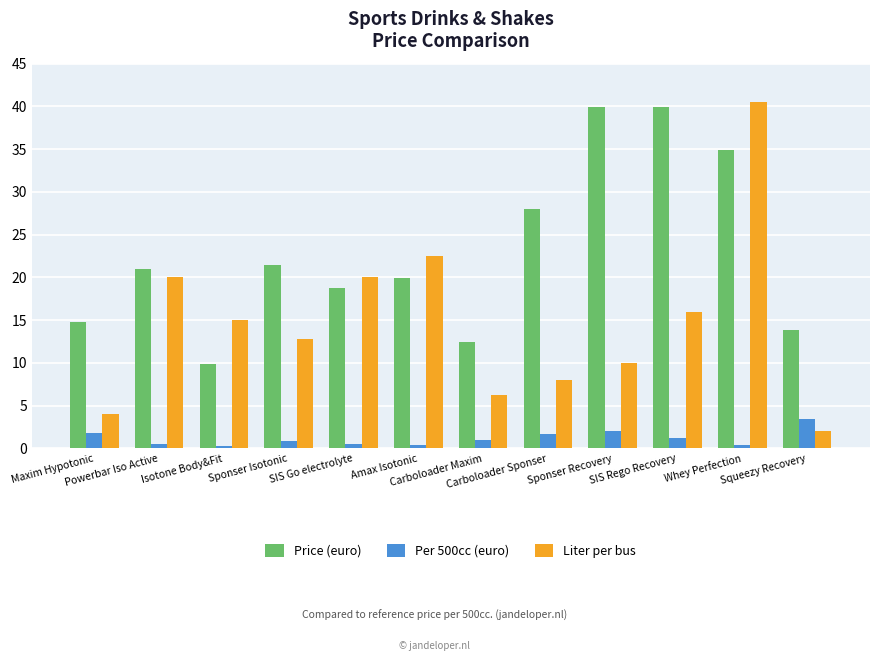

Which series has the largest range (max minus min)?

Liter per bus